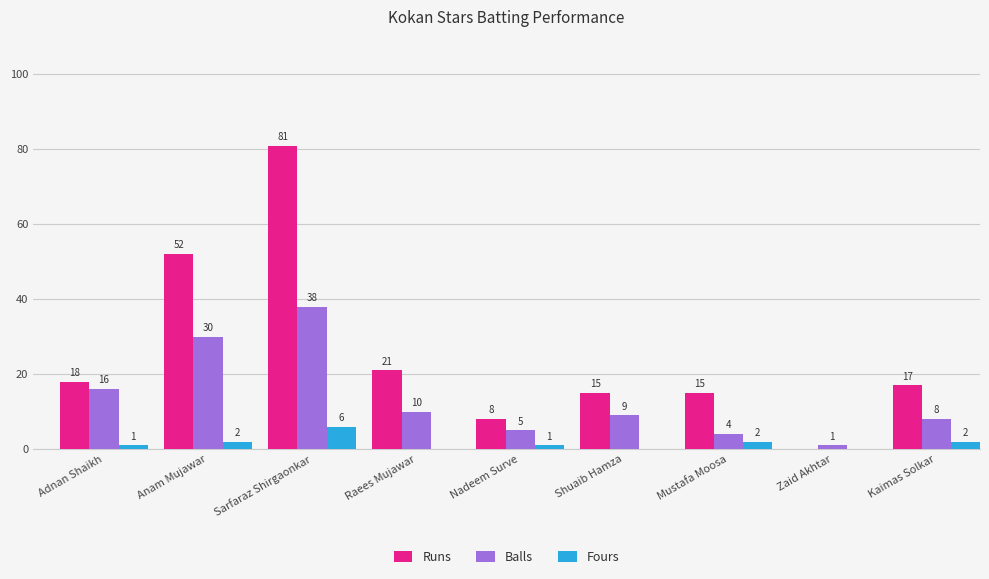

Between Sarfaraz Shirgaonkar and Kaimas Solkar, which series saw the biggest shift?

Runs